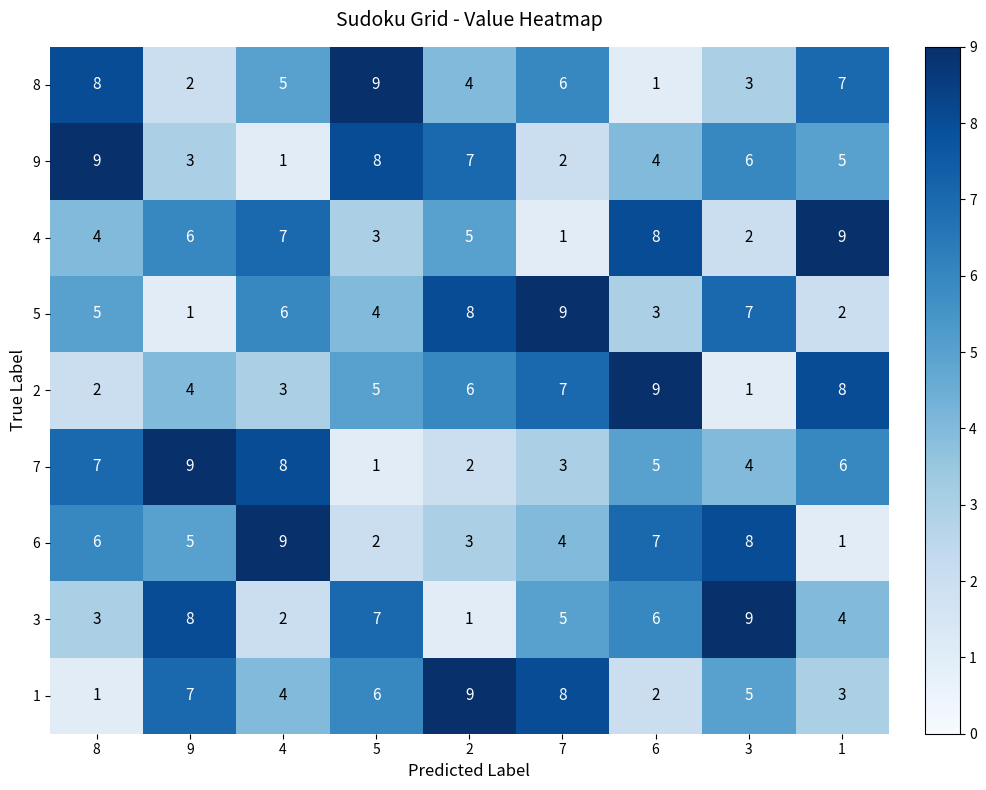

The 3 series shows 5 at 7. True or false?

True